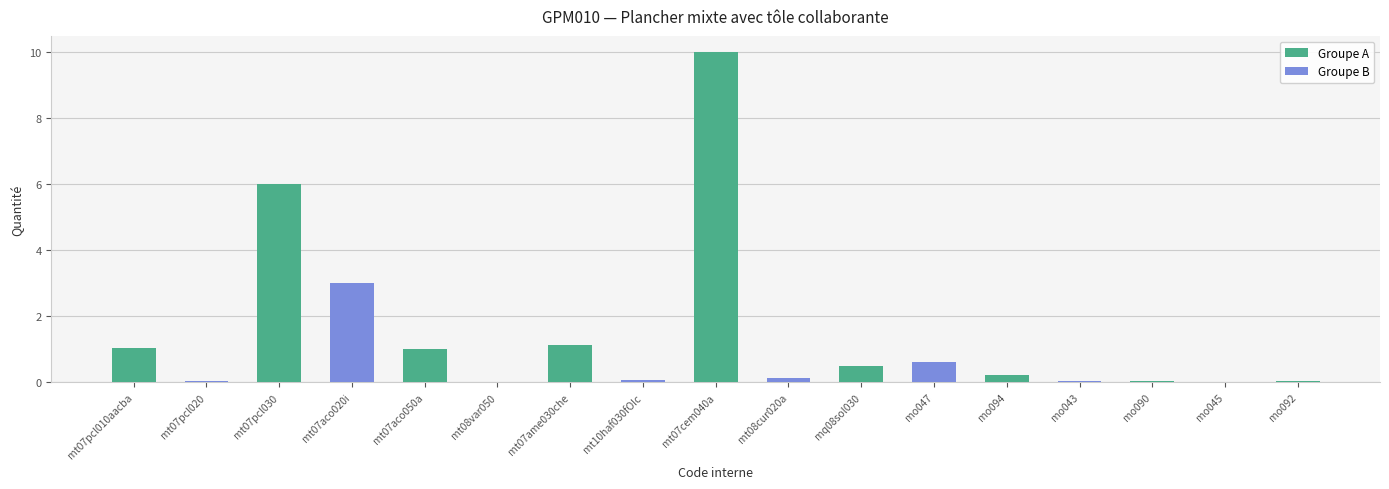

At which category does the chart reach its minimum across all series?

mo045